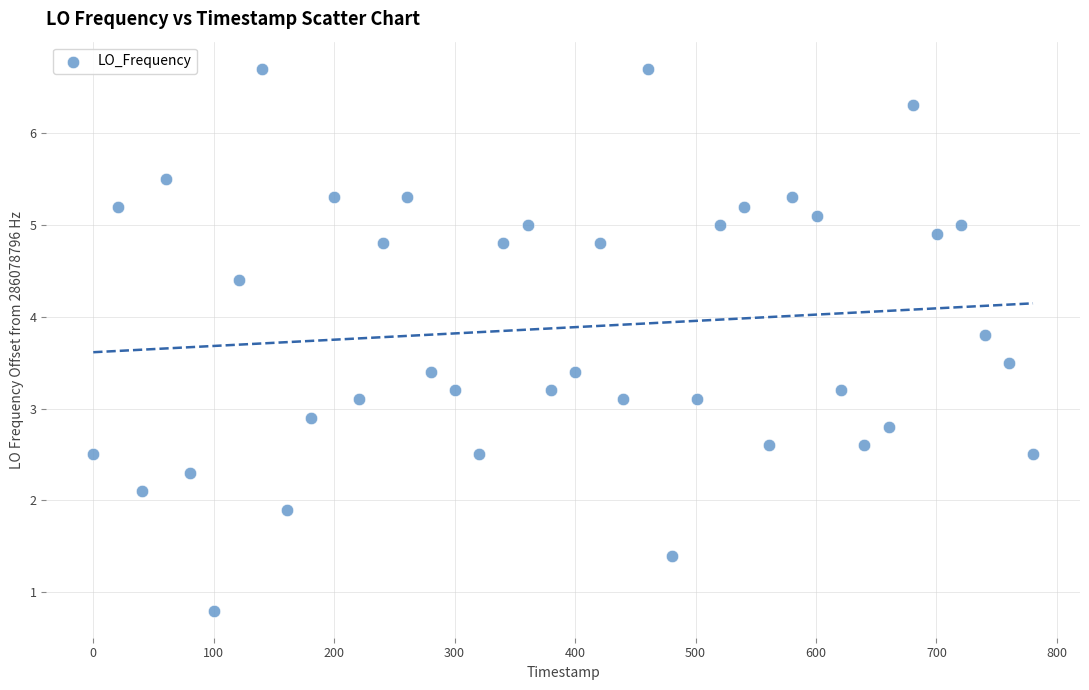

What is the range of Y values (max minus min)?

5.9